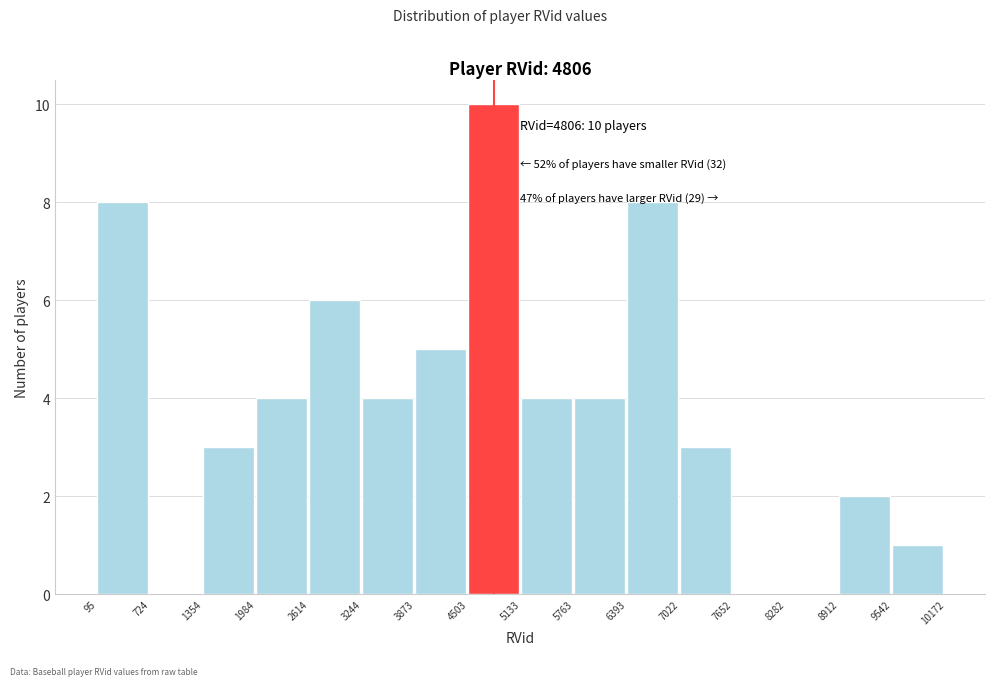

Which range on the x-axis has the tallest bar?

4503 to 5133